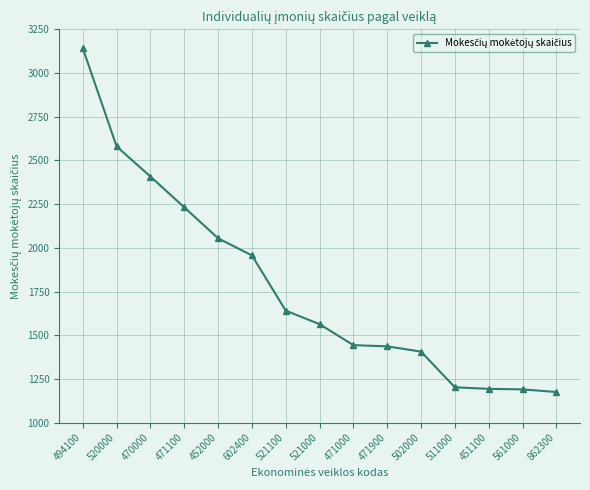

The value at 470000 is 1275. True or false?

False